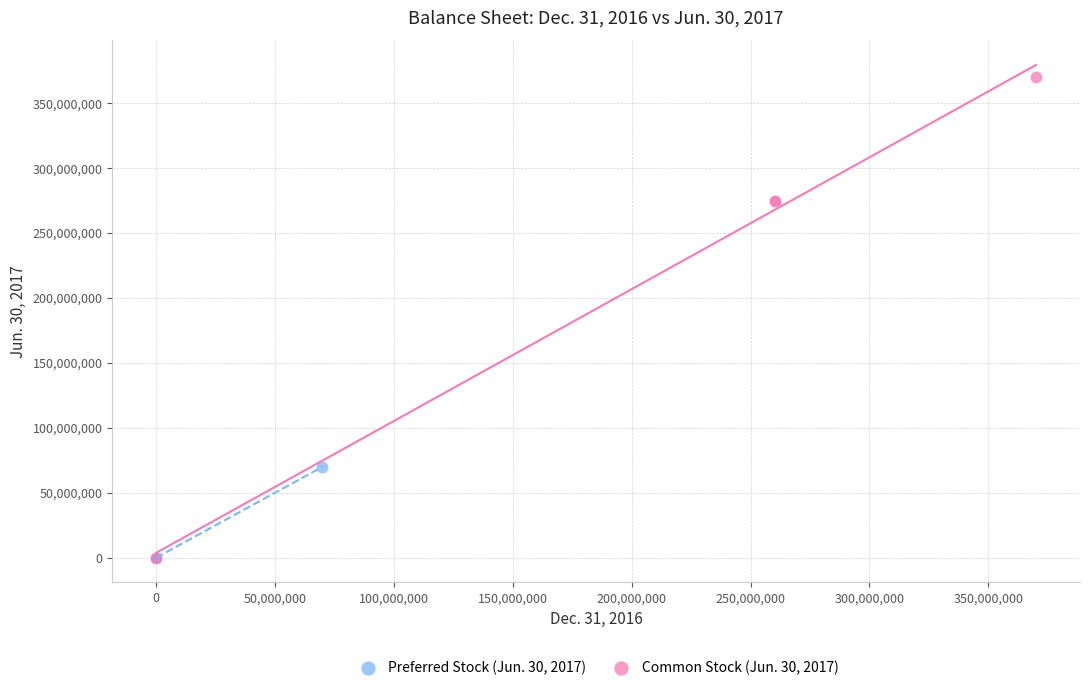

Which series has the largest Y range (max minus min)?

Common Stock (Jun. 30, 2017)